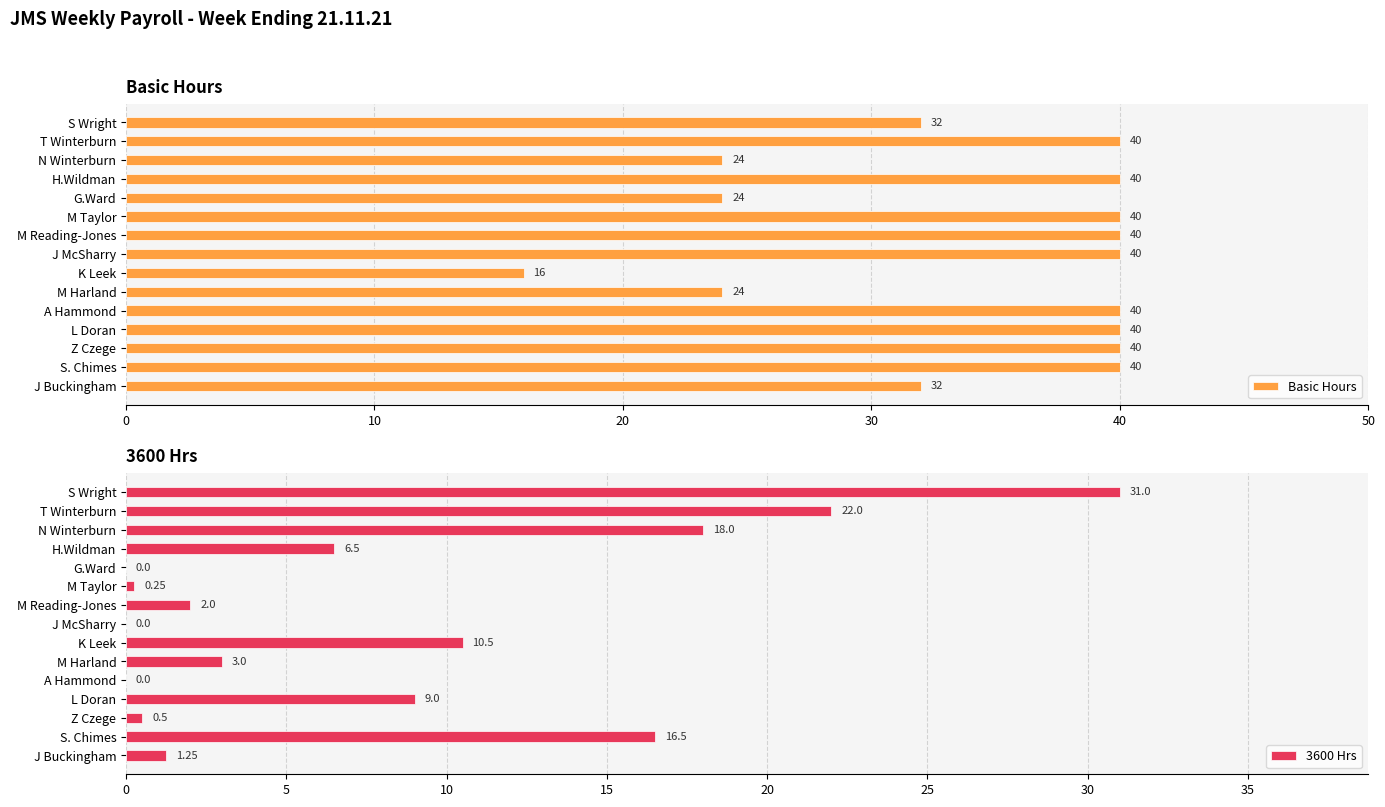

How many bars are there in total?

30